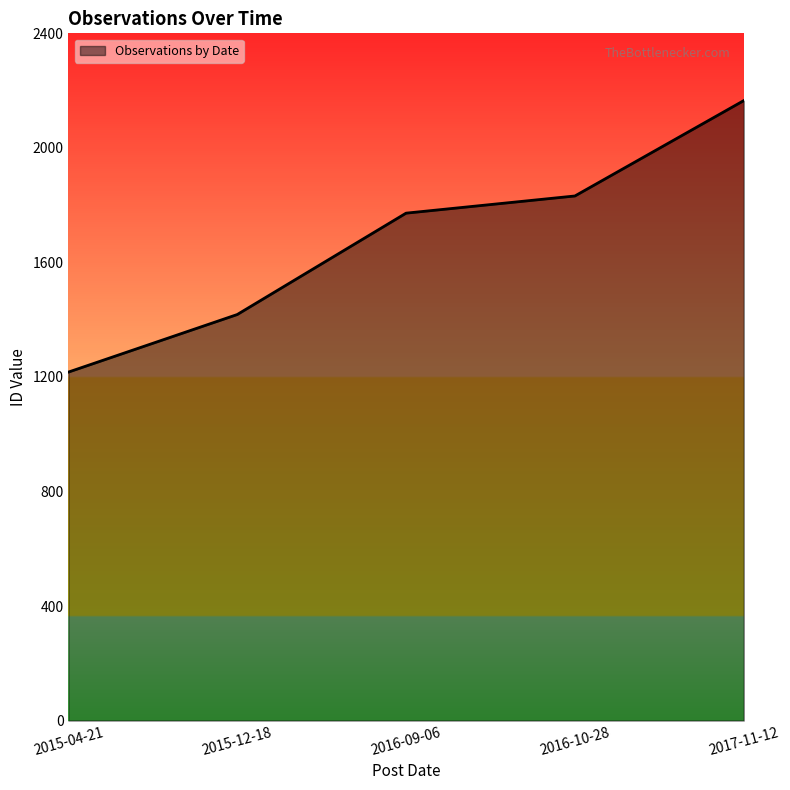

How many series are shown in this chart?

1